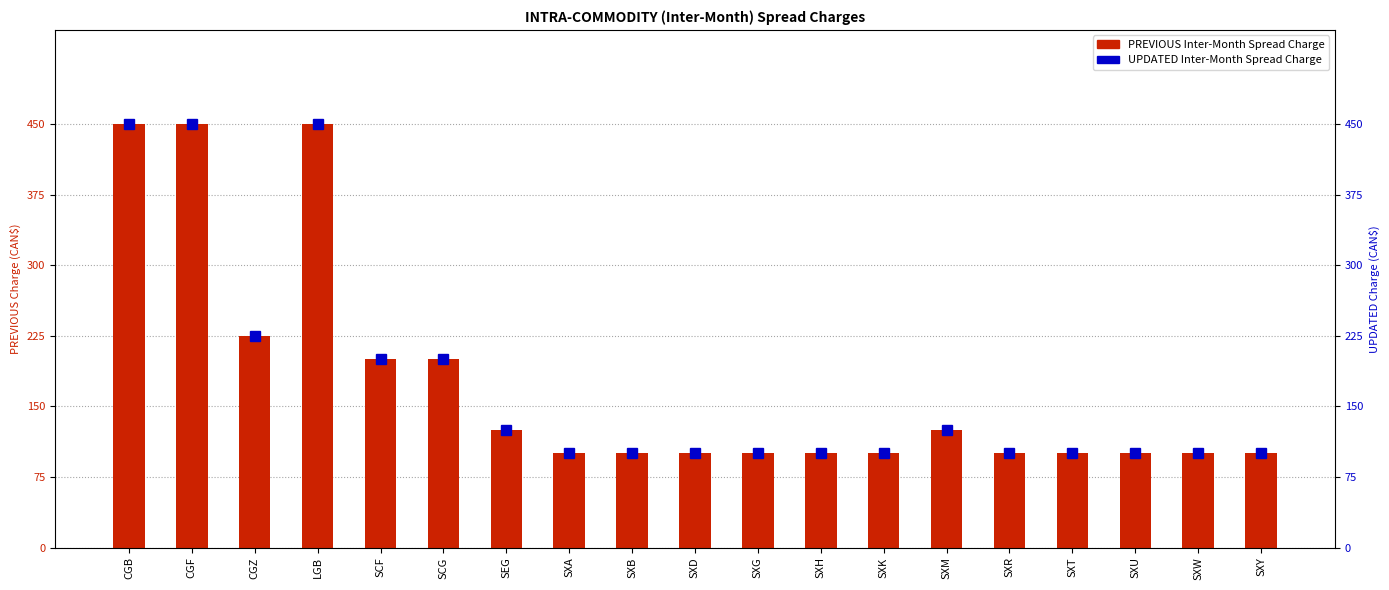

What is the smallest value displayed?

100